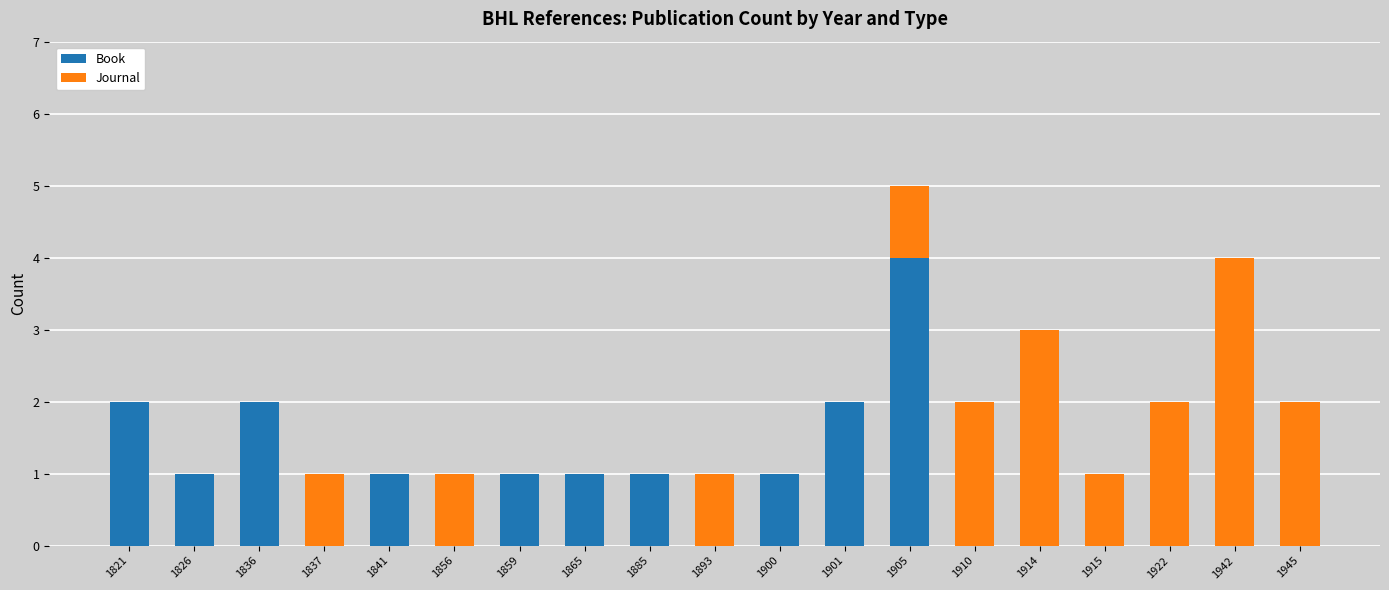

Are the bars grouped side by side (vs. stacked)?

No